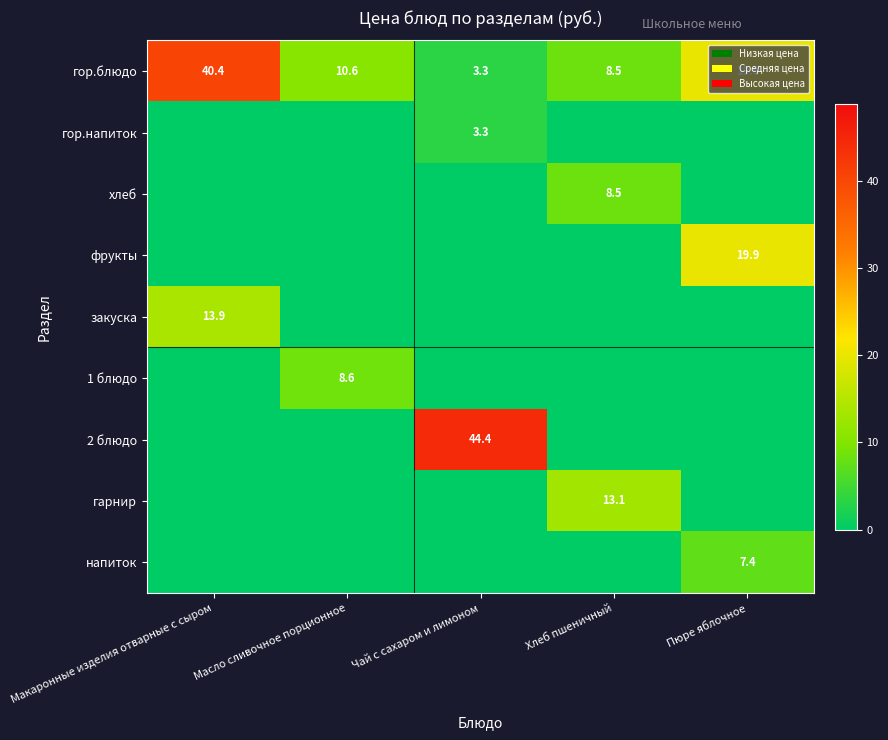

Read the гор.блюдо value at Чай с сахаром и лимоном.

3.3